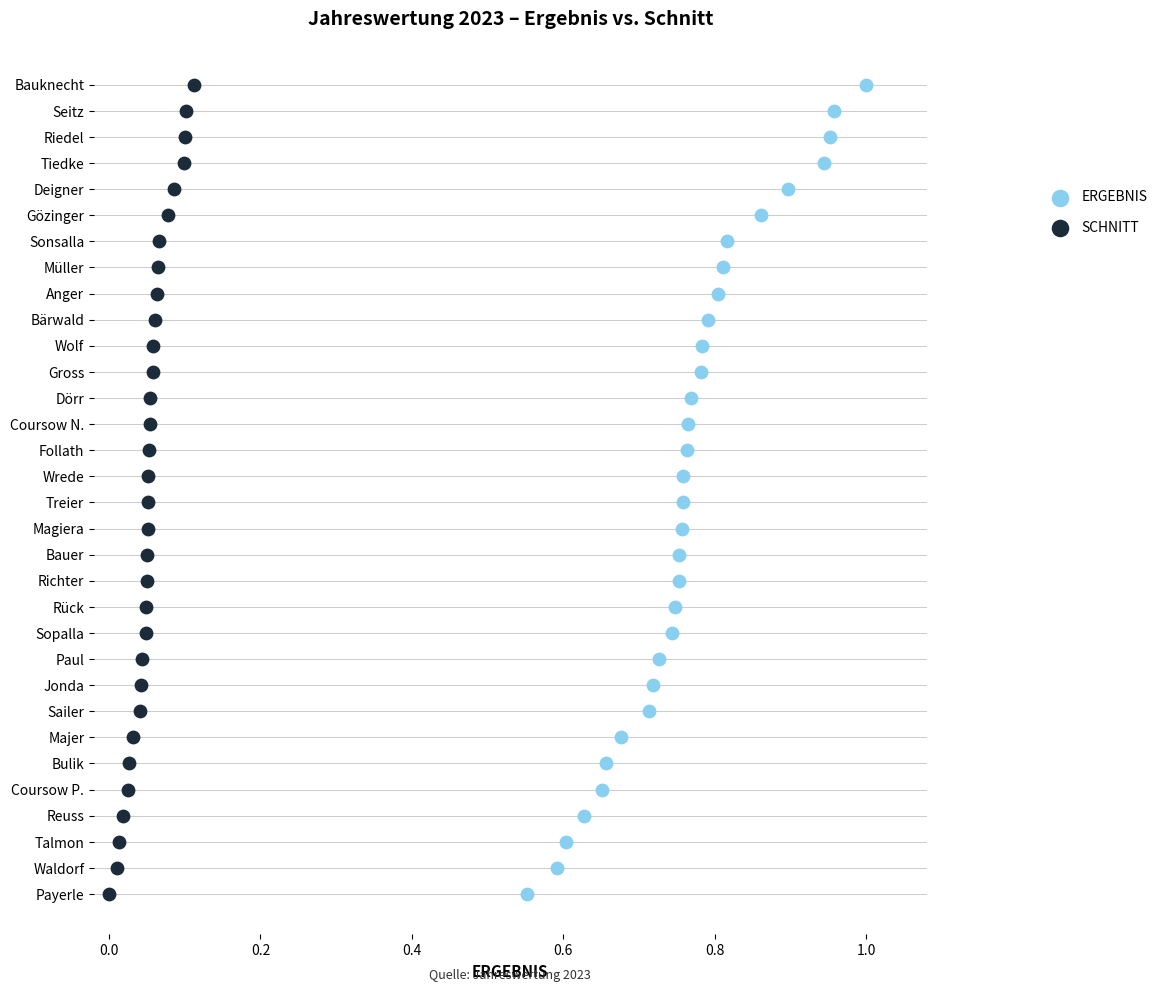

What are all the series names shown in the legend?

ERGEBNIS, SCHNITT